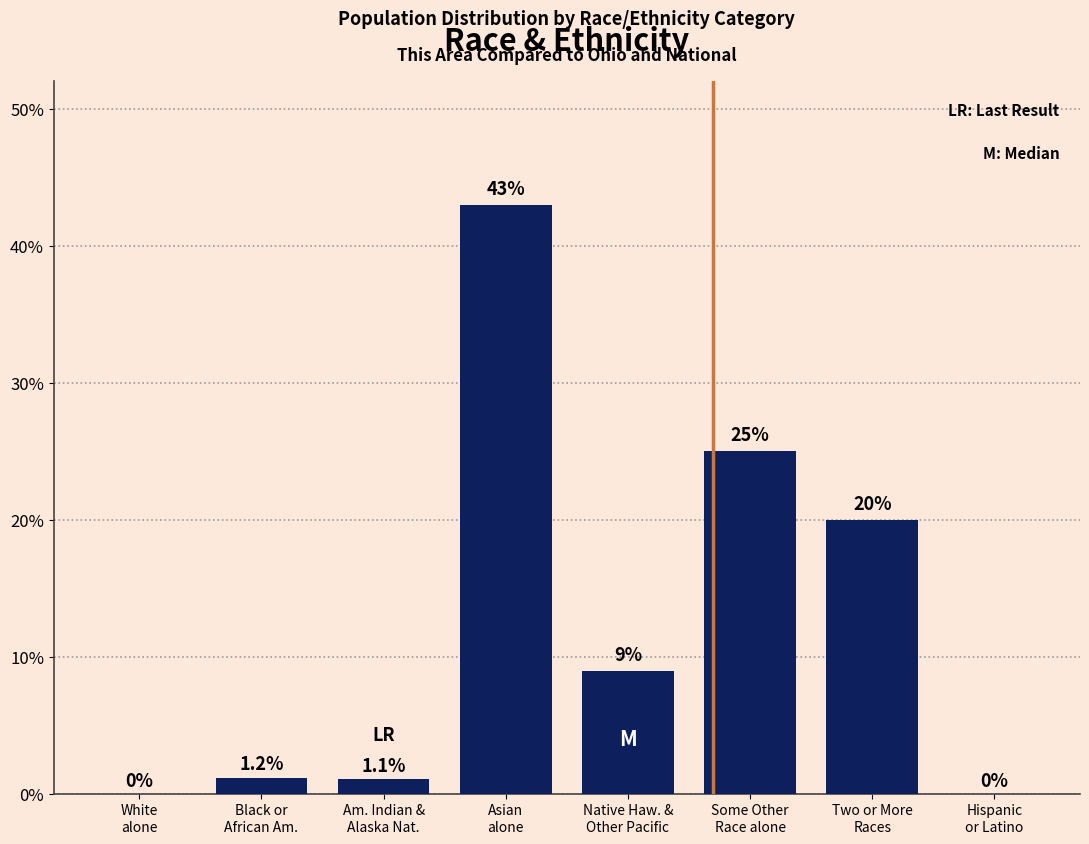

What is the change in value from Am. Indian &
Alaska Nat. to Two or More
Races?

+18.9